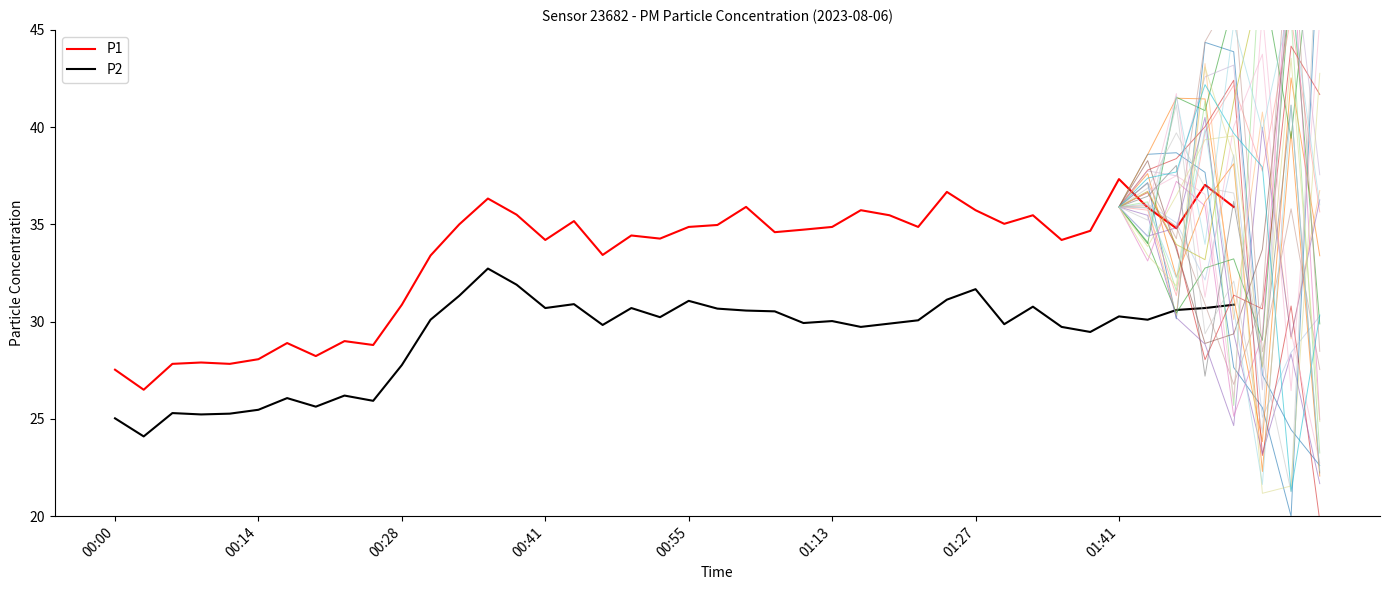

Is it true that P1 equals 10.6 at 26?

False